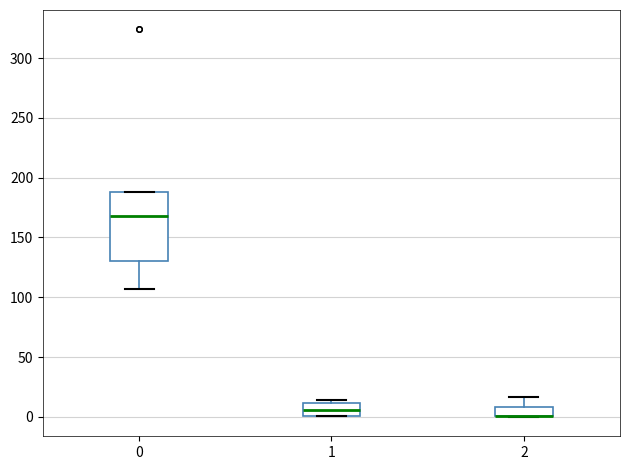

Comparing the boxes themselves (not the whiskers), which one is the tallest?

0